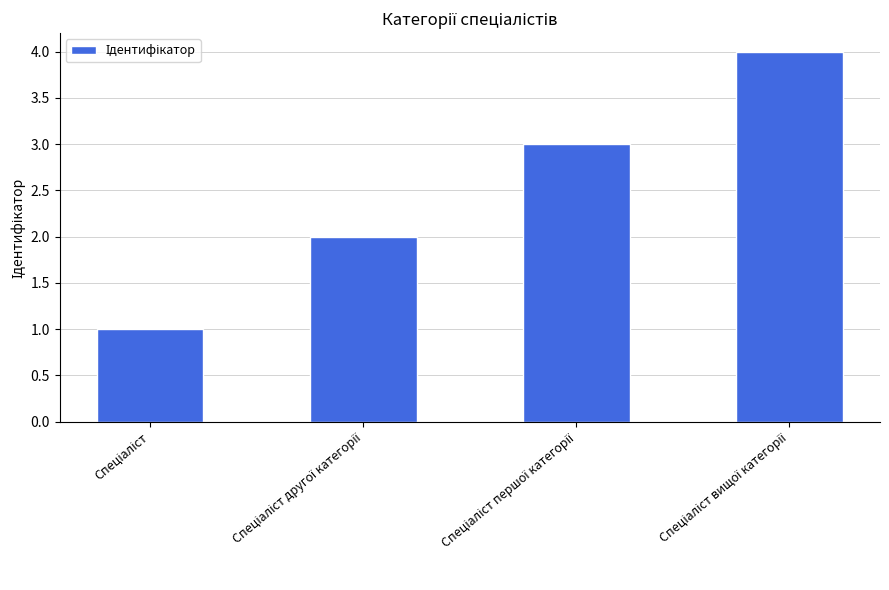

How many values are between 2 and 4?

3